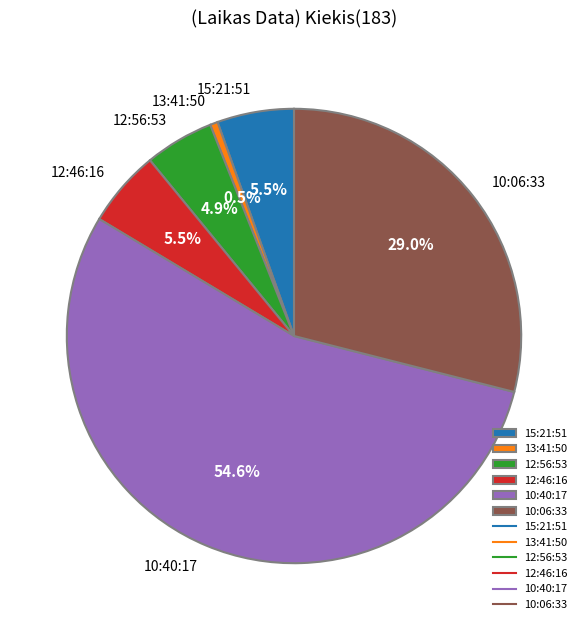

Is it true that 12:46:16 is 1% of the pie?

False